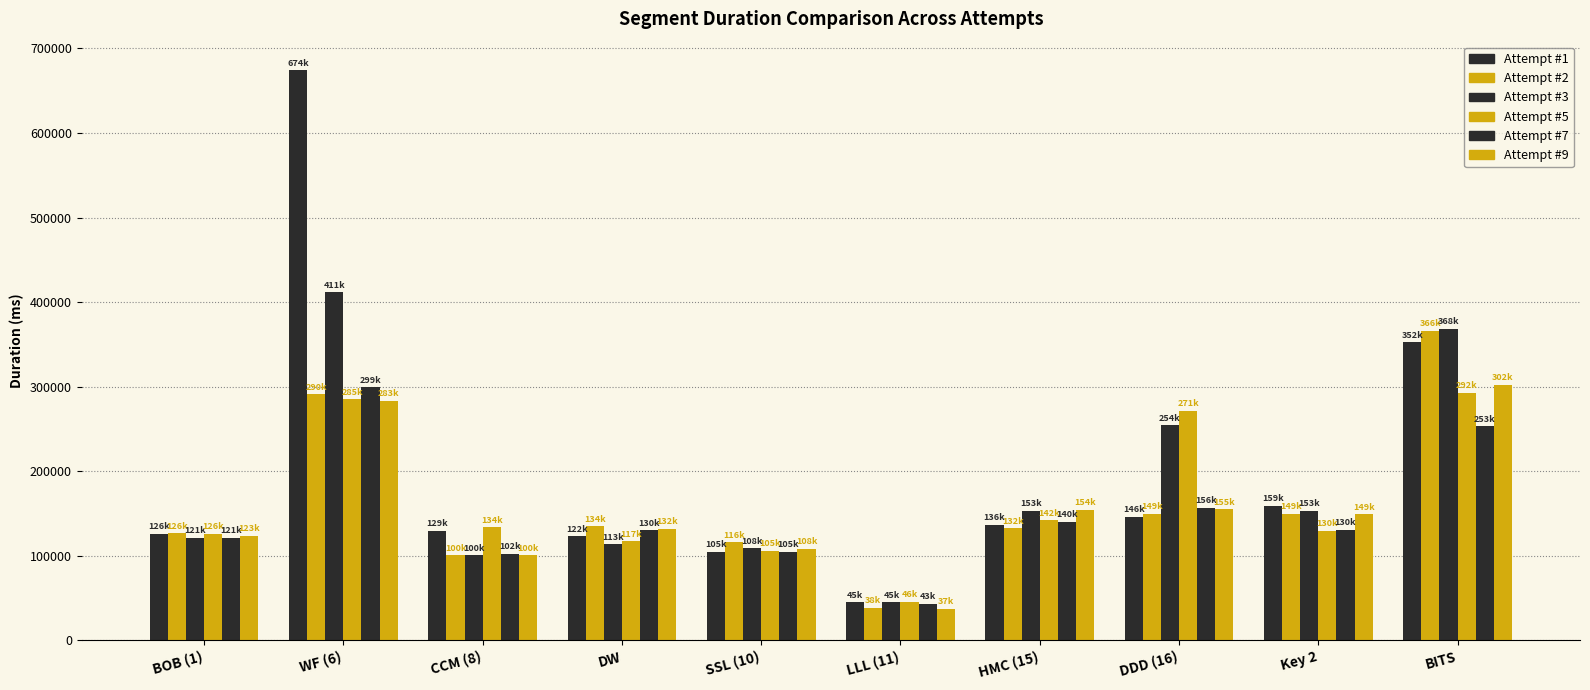

How many data points in Attempt #5 are less than 134009?

5